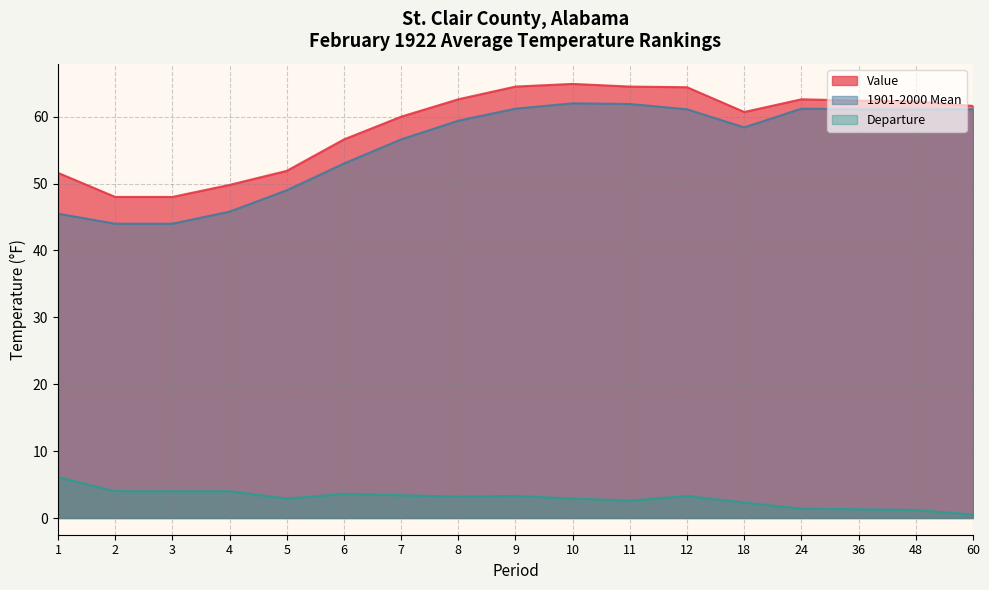

What is the value of the Value point at the 15th from the left?

62.4